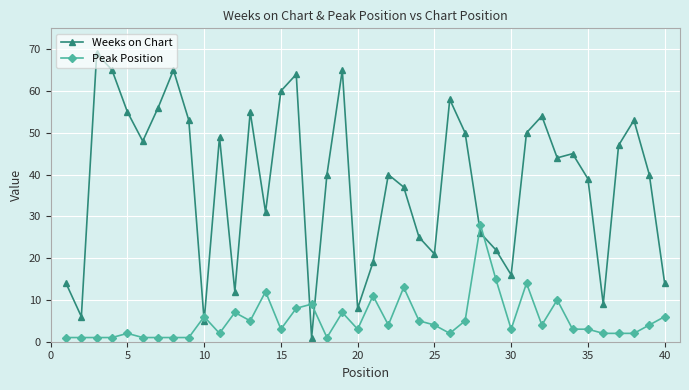

Reading right to left, extract all data points from this chart.

Weeks on Chart: 14	40	53	47	9	39	45	44	54	50	16	22	26	50	58	21	25	37	40	19	8	65	40	1	64	60	31	55	12	49	5	53	65	56	48	55	65	69	6	14
Peak Position: 6	4	2	2	2	3	3	10	4	14	3	15	28	5	2	4	5	13	4	11	3	7	1	9	8	3	12	5	7	2	6	1	1	1	1	2	1	1	1	1